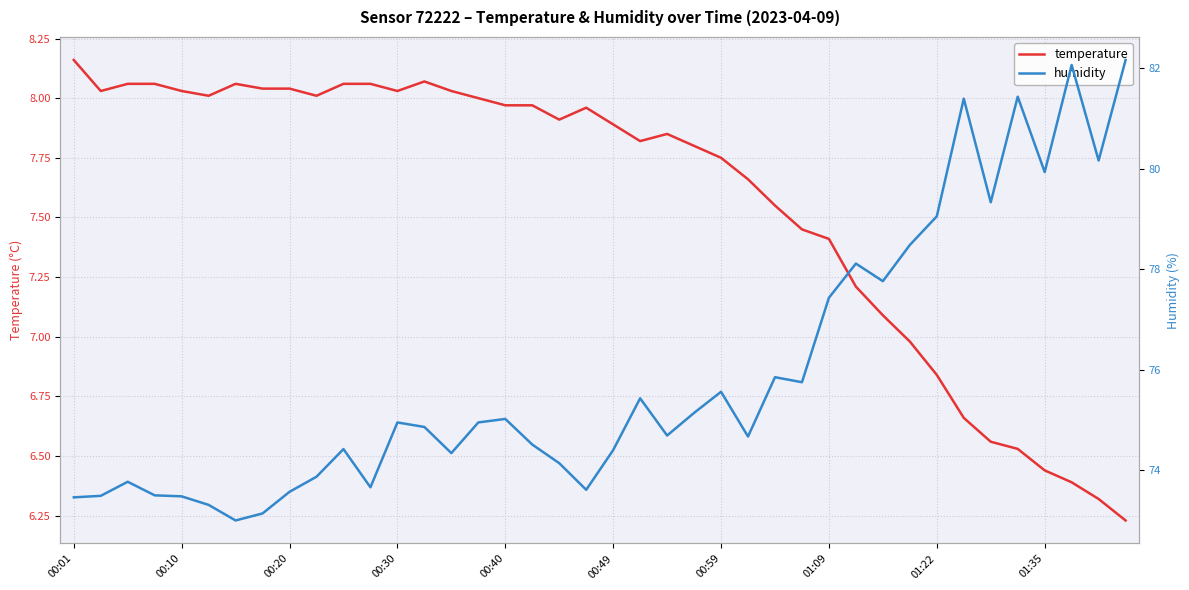

Which category has the lowest value in the temperature series?

39